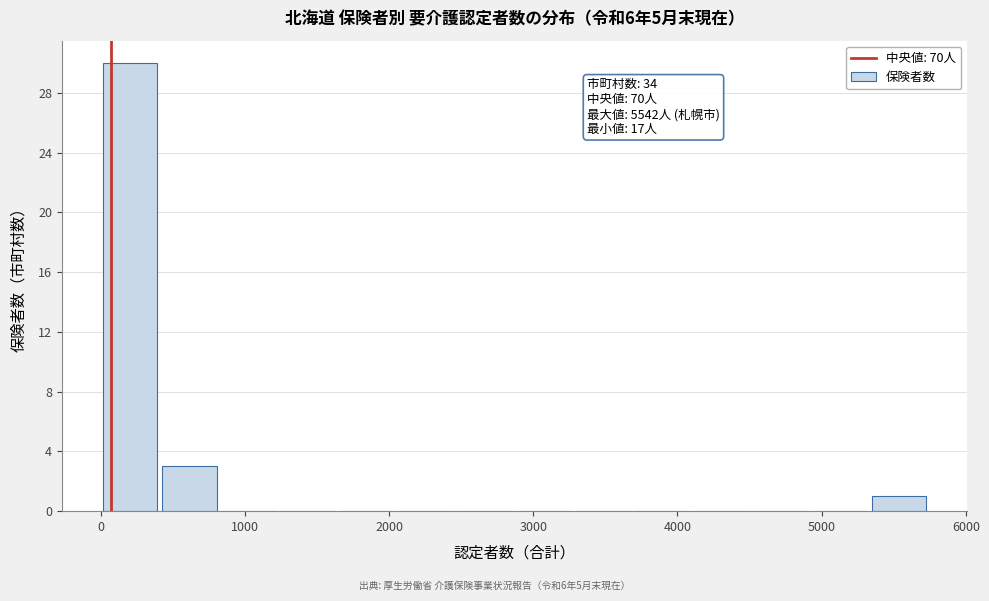

Over which range of the x-axis is the bar tallest?

0 to 400